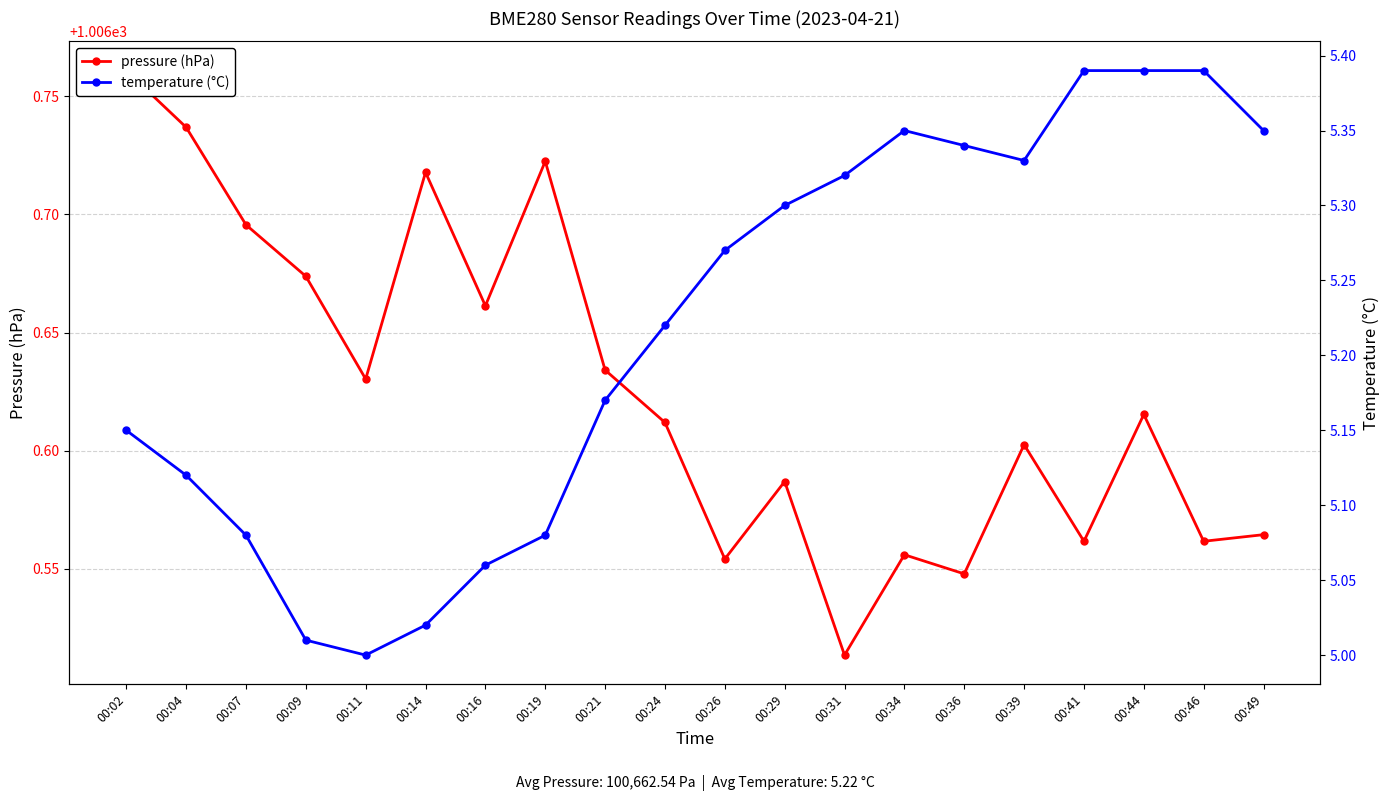

What is the total value across all series at 00:11?

1011.6